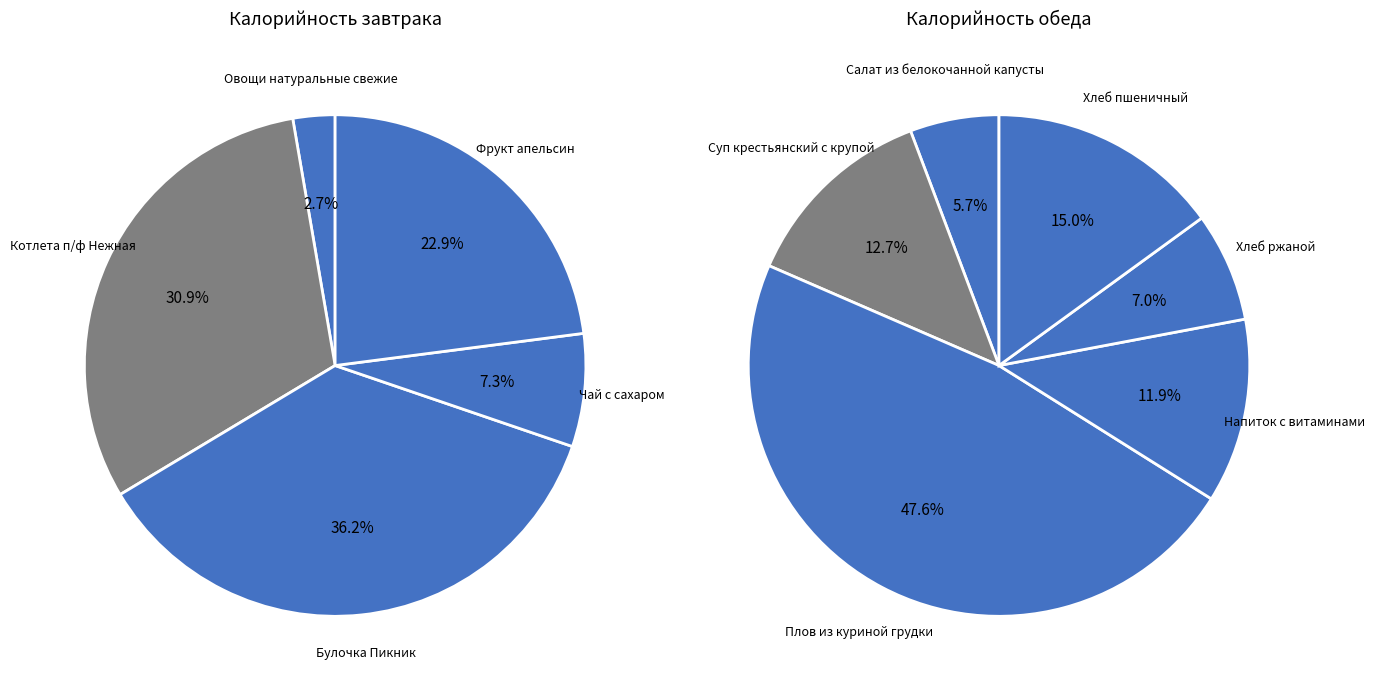

How much of the chart is everything except Чай с сахаром?

92.7%